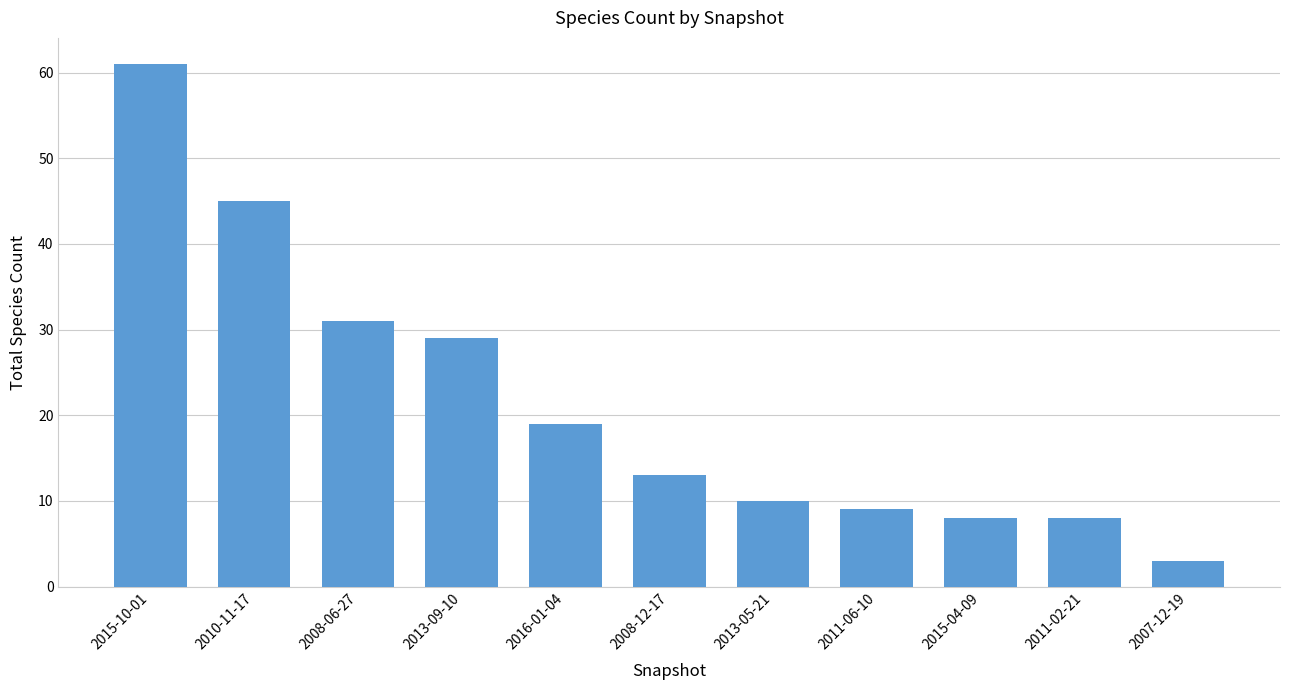

How many data points are less than 13?

5